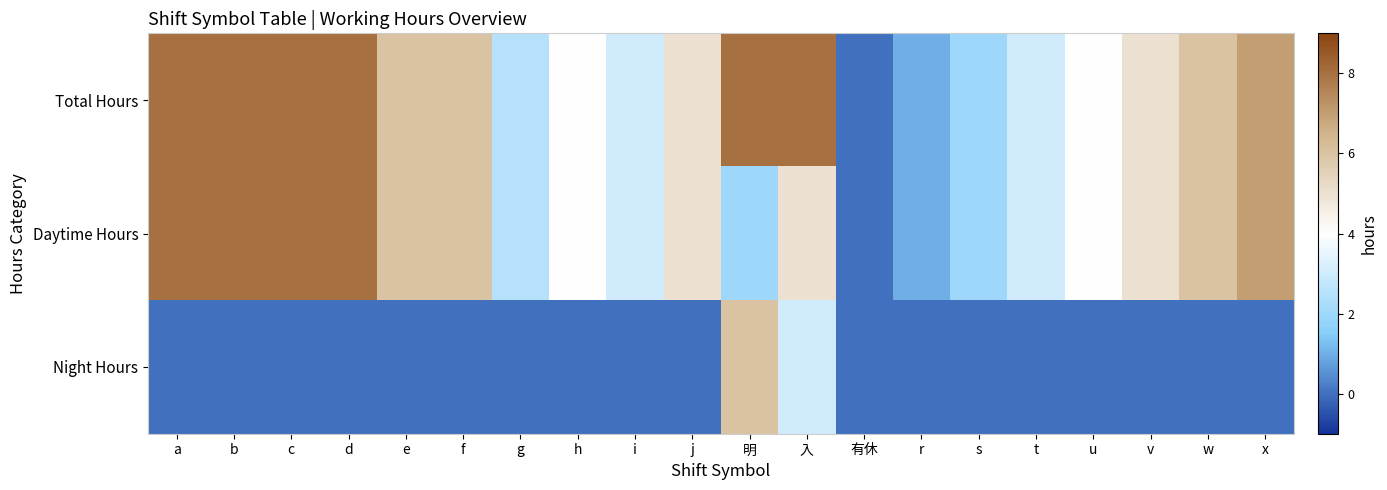

What is the spread (max minus min) of values at 入?

5.0